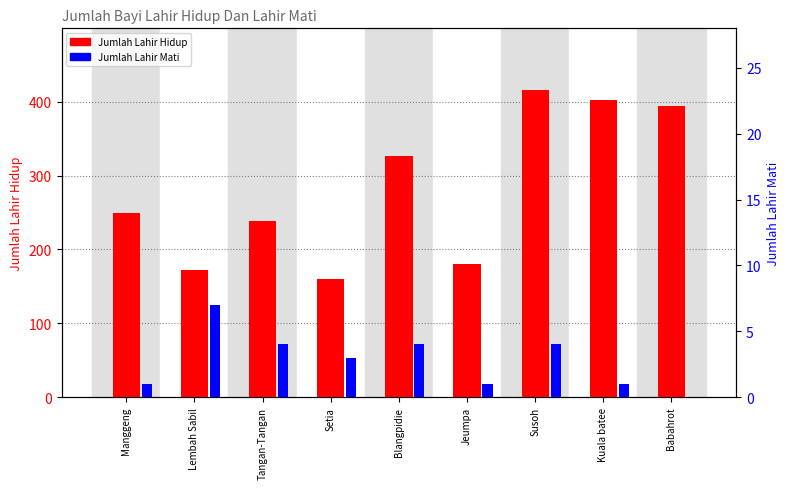

What is the sum of all Jumlah_Lahir_Mati values?

25